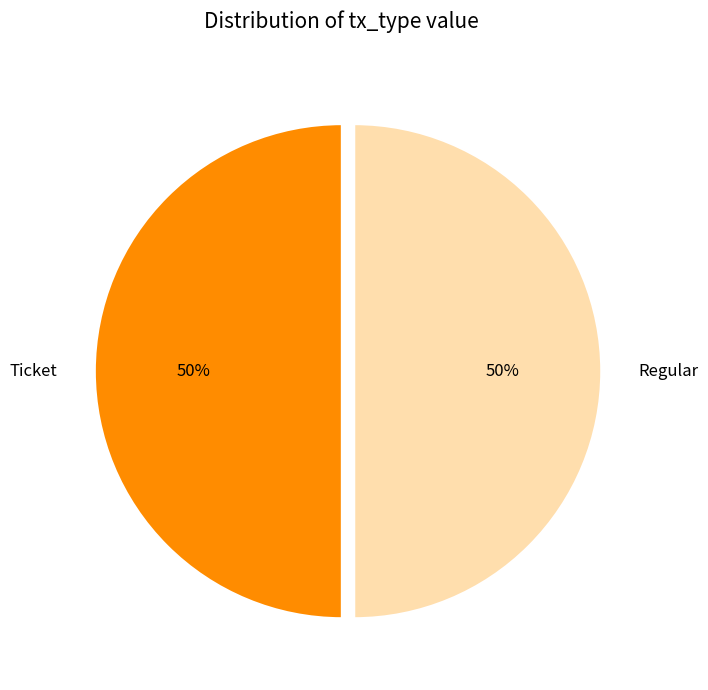

To the nearest percent, what is the difference between the largest and smallest slice percentages?

0%